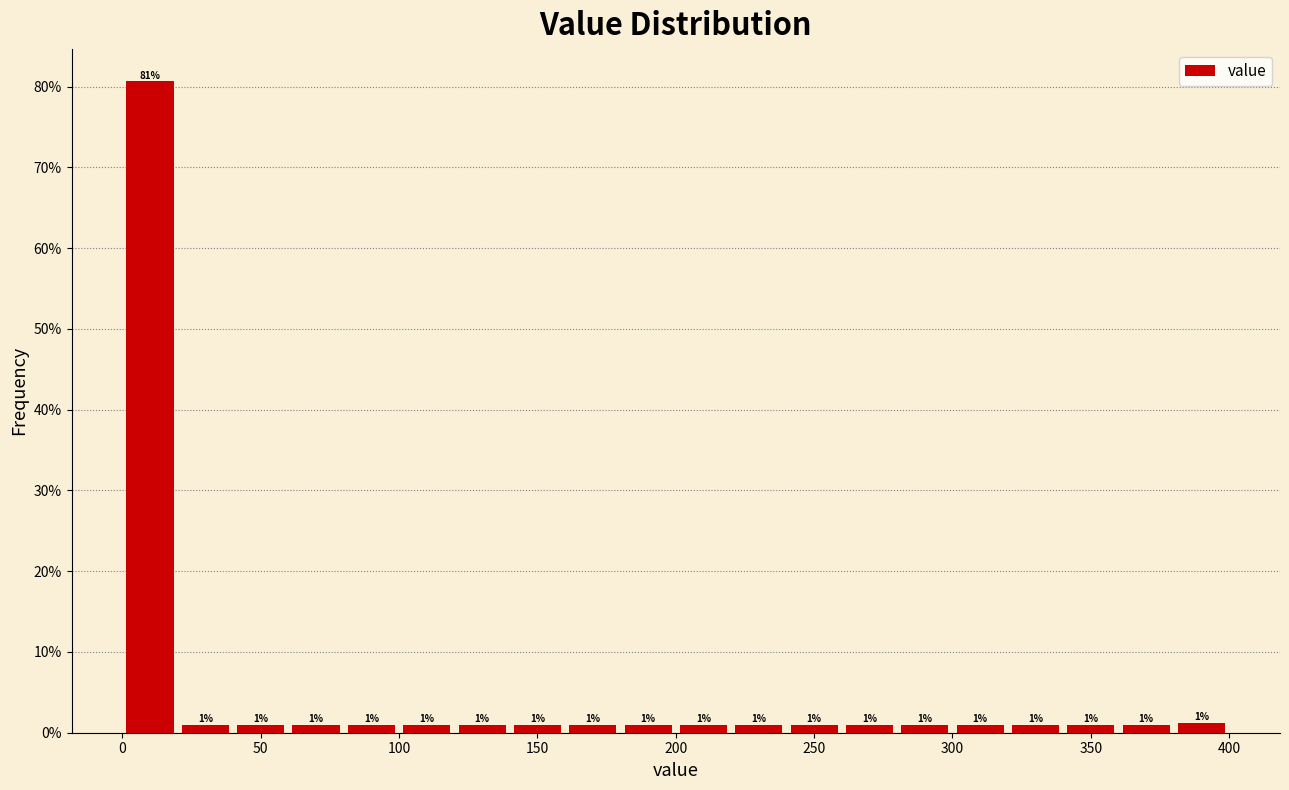

Which range on the x-axis has the tallest bar?

0 to 20